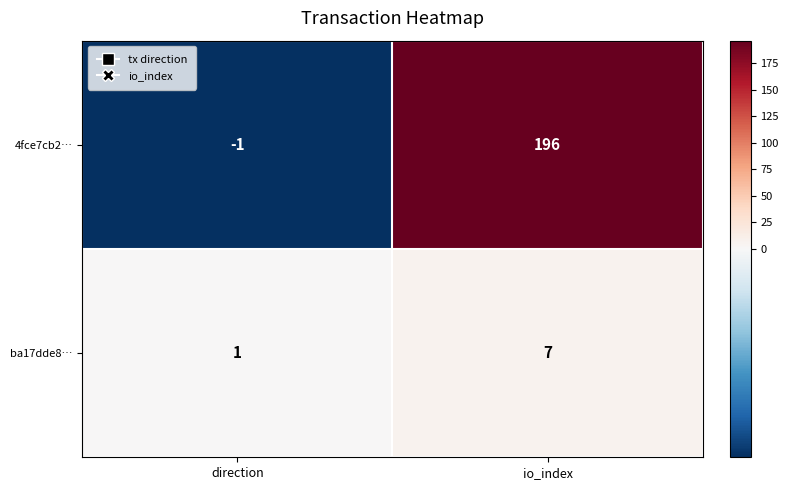

What is the difference between the highest and lowest values at io_index?

189